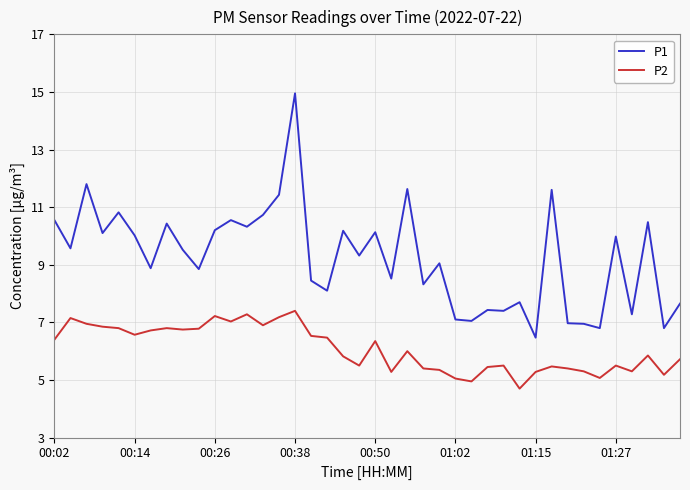

How many categories are shown in the chart?

40